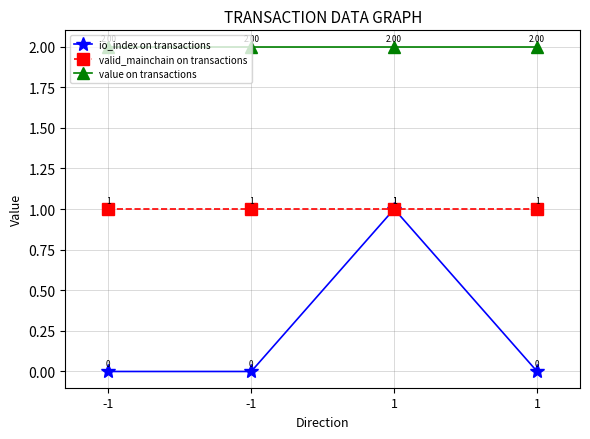

List the series in order of their peak value, lowest first.

io_index on transactions, valid_mainchain on transactions, value on transactions